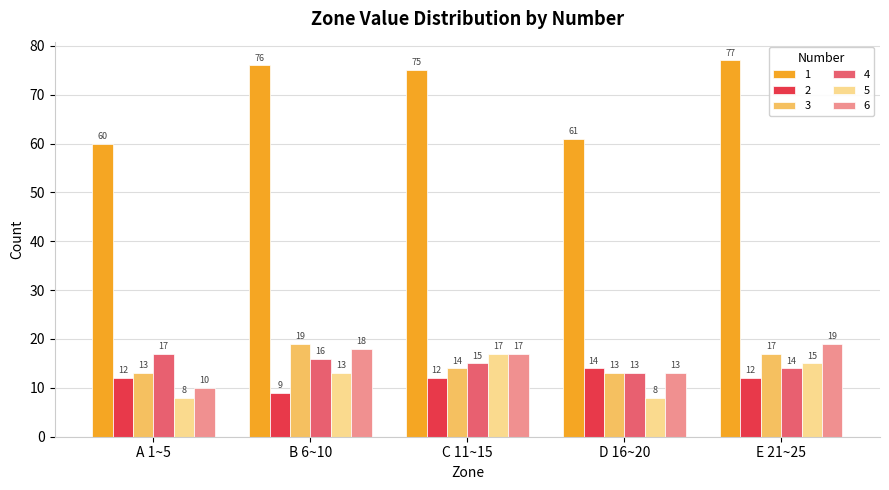

Does the chart contain stacked bars?

No